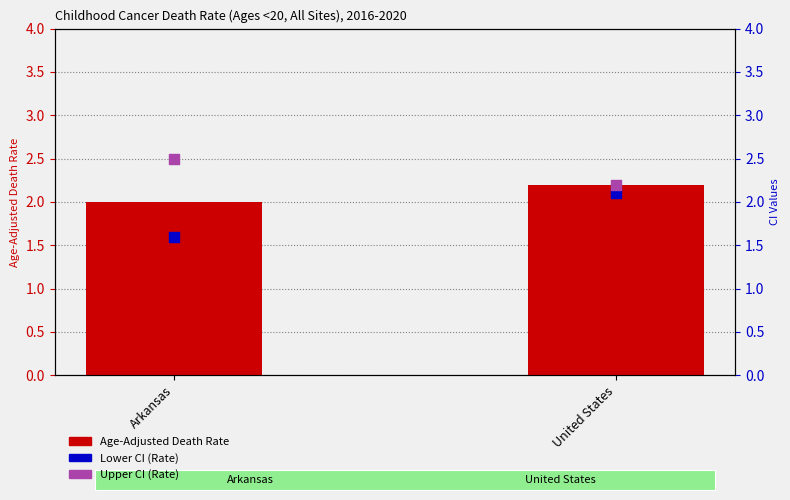

At how many categories does at least one series exceed 2?

2